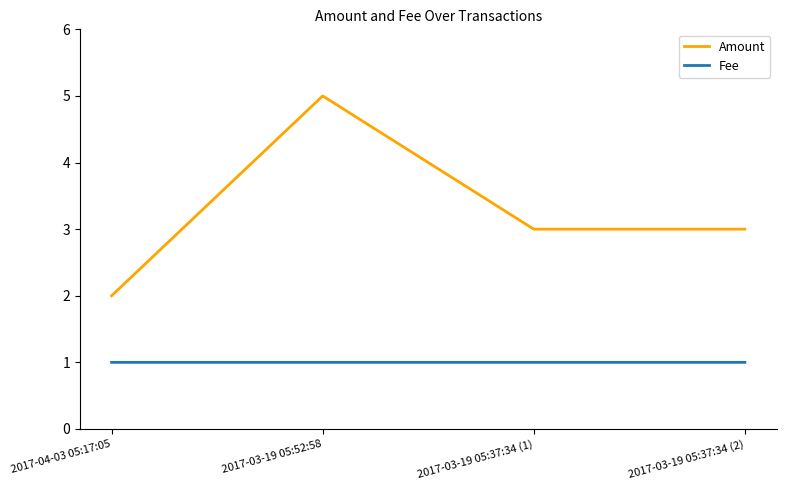

Does the chart display data point markers on the line(s)?

No